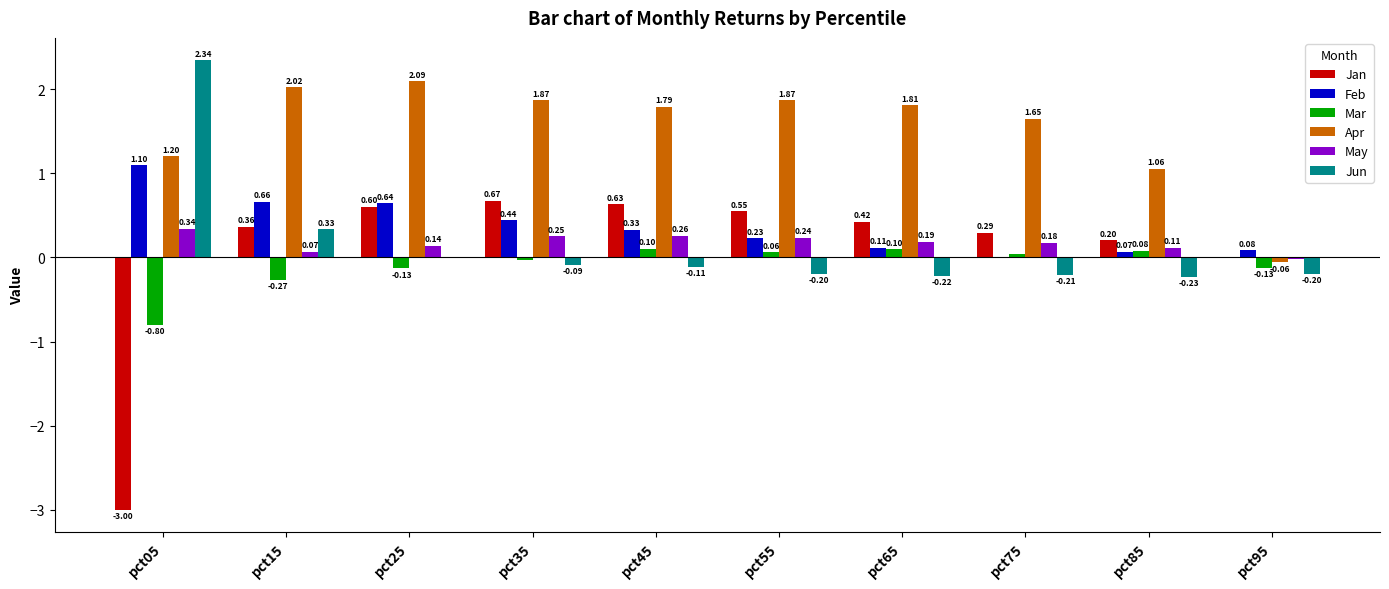

Which series changed the most between pct05 and pct45?

Jan